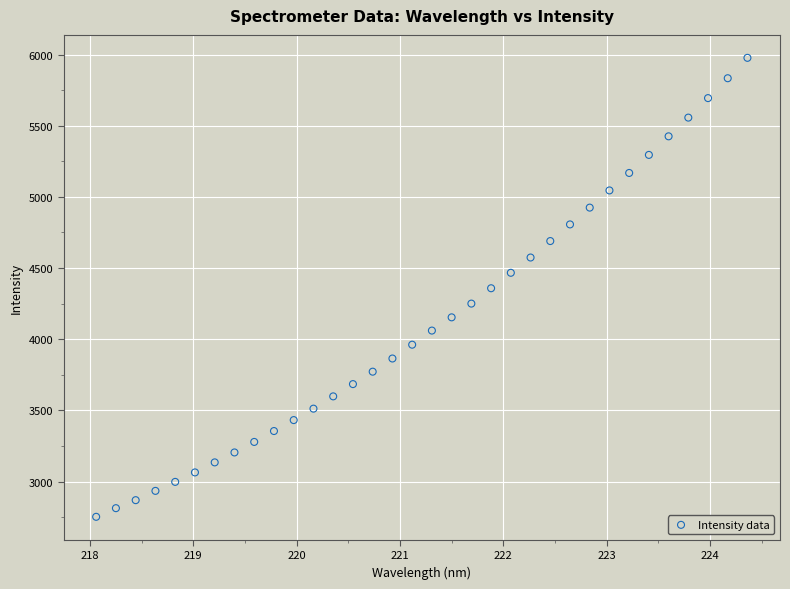

What is the range of X values (max minus min)?

6.3